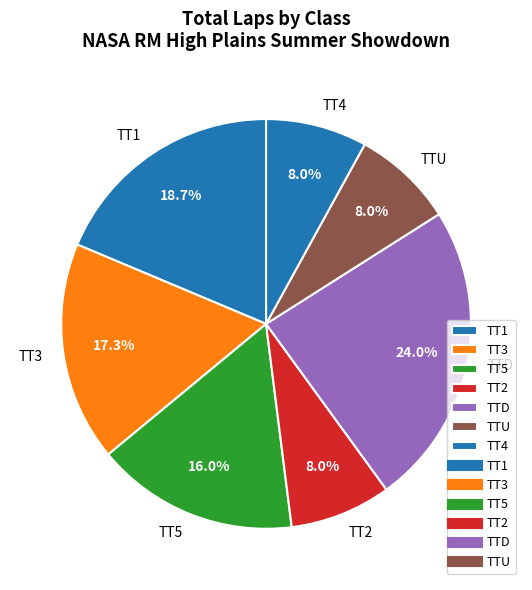

Between TT3 and TT4, which is larger?

TT3